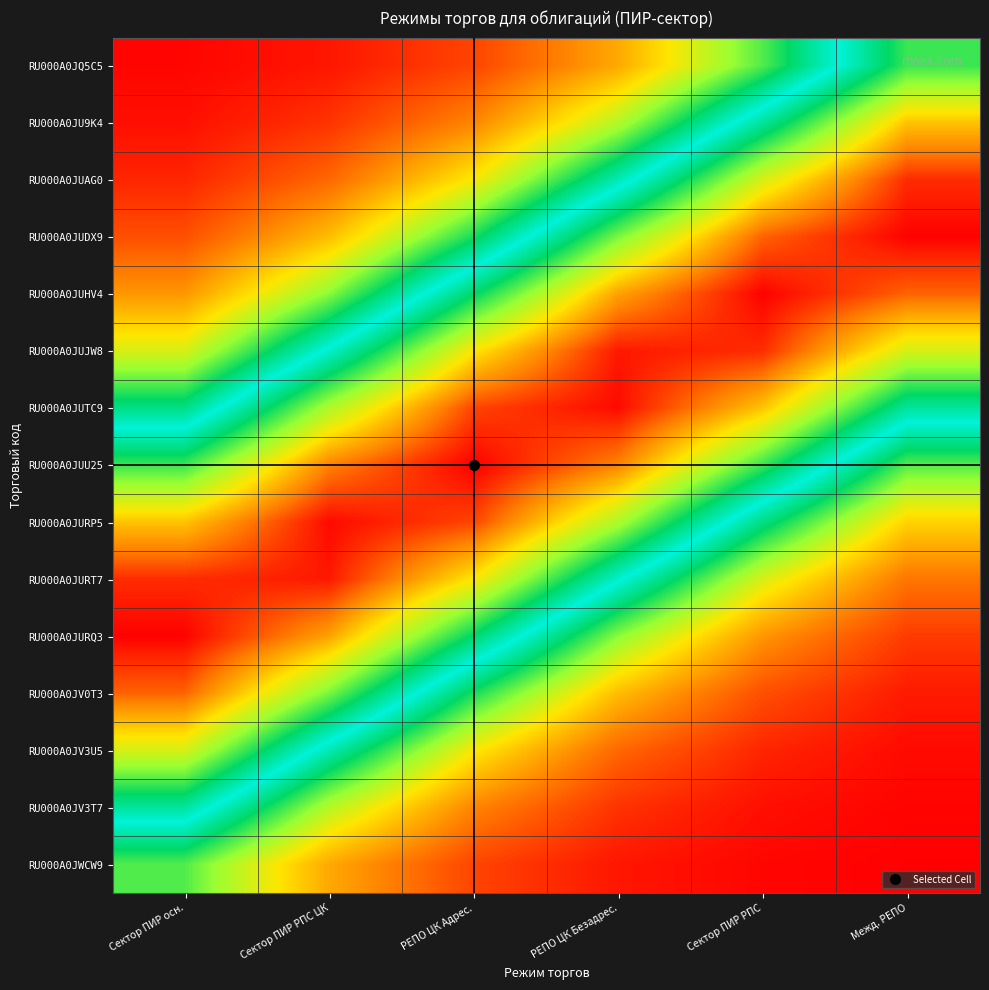

Reading right to left, what are all the values shown in this chart?

RU000A0JQ5C5: Межд. РЕПО=0.7	Сектор ПИР РПС=0.4	РЕПО ЦК Безадрес.=0.2	РЕПО ЦК Адрес.=0.1	Сектор ПИР РПС ЦК=0.0	Сектор ПИР осн.=0.0
RU000A0JU9K4: Межд. РЕПО=0.8	Сектор ПИР РПС=0.6	РЕПО ЦК Безадрес.=0.3	РЕПО ЦК Адрес.=0.2	Сектор ПИР РПС ЦК=0.1	Сектор ПИР осн.=0.0
RU000A0JUAG0: Межд. РЕПО=1.0	Сектор ПИР РПС=0.8	РЕПО ЦК Безадрес.=0.5	РЕПО ЦК Адрес.=0.3	Сектор ПИР РПС ЦК=0.1	Сектор ПИР осн.=0.0
RU000A0JUDX9: Межд. РЕПО=1.0	Сектор ПИР РПС=0.9	РЕПО ЦК Безадрес.=0.7	РЕПО ЦК Адрес.=0.4	Сектор ПИР РПС ЦК=0.2	Сектор ПИР осн.=0.1
RU000A0JUHV4: Межд. РЕПО=0.9	Сектор ПИР РПС=1.0	РЕПО ЦК Безадрес.=0.9	РЕПО ЦК Адрес.=0.6	Сектор ПИР РПС ЦК=0.4	Сектор ПИР осн.=0.2
RU000A0JUJW8: Межд. РЕПО=0.8	Сектор ПИР РПС=1.0	РЕПО ЦК Безадрес.=1.0	РЕПО ЦК Адрес.=0.8	Сектор ПИР РПС ЦК=0.6	Сектор ПИР осн.=0.3
RU000A0JUTC9: Межд. РЕПО=0.6	Сектор ПИР РПС=0.8	РЕПО ЦК Безадрес.=1.0	РЕПО ЦК Адрес.=1.0	Сектор ПИР РПС ЦК=0.7	Сектор ПИР осн.=0.5
RU000A0JUU25: Межд. РЕПО=0.4	Сектор ПИР РПС=0.7	РЕПО ЦК Безадрес.=0.9	РЕПО ЦК Адрес.=1.0	Сектор ПИР РПС ЦК=0.9	Сектор ПИР осн.=0.7
RU000A0JURP5: Межд. РЕПО=0.3	Сектор ПИР РПС=0.5	РЕПО ЦК Безадрес.=0.7	РЕПО ЦК Адрес.=1.0	Сектор ПИР РПС ЦК=1.0	Сектор ПИР осн.=0.8
RU000A0JURT7: Межд. РЕПО=0.1	Сектор ПИР РПС=0.3	РЕПО ЦК Безадрес.=0.6	РЕПО ЦК Адрес.=0.8	Сектор ПИР РПС ЦК=1.0	Сектор ПИР осн.=1.0
RU000A0JURQ3: Межд. РЕПО=0.1	Сектор ПИР РПС=0.2	РЕПО ЦК Безадрес.=0.4	РЕПО ЦК Адрес.=0.6	Сектор ПИР РПС ЦК=0.9	Сектор ПИР осн.=1.0
RU000A0JV0T3: Межд. РЕПО=0.0	Сектор ПИР РПС=0.1	РЕПО ЦК Безадрес.=0.2	РЕПО ЦК Адрес.=0.4	Сектор ПИР РПС ЦК=0.7	Сектор ПИР осн.=0.9
RU000A0JV3U5: Межд. РЕПО=0.0	Сектор ПИР РПС=0.0	РЕПО ЦК Безадрес.=0.1	РЕПО ЦК Адрес.=0.3	Сектор ПИР РПС ЦК=0.5	Сектор ПИР осн.=0.8
RU000A0JV3T7: Межд. РЕПО=0.0	Сектор ПИР РПС=0.0	РЕПО ЦК Безадрес.=0.1	РЕПО ЦК Адрес.=0.2	Сектор ПИР РПС ЦК=0.3	Сектор ПИР осн.=0.6
RU000A0JWCW9: Межд. РЕПО=0.0	Сектор ПИР РПС=0.0	РЕПО ЦК Безадрес.=0.0	РЕПО ЦК Адрес.=0.1	Сектор ПИР РПС ЦК=0.2	Сектор ПИР осн.=0.4